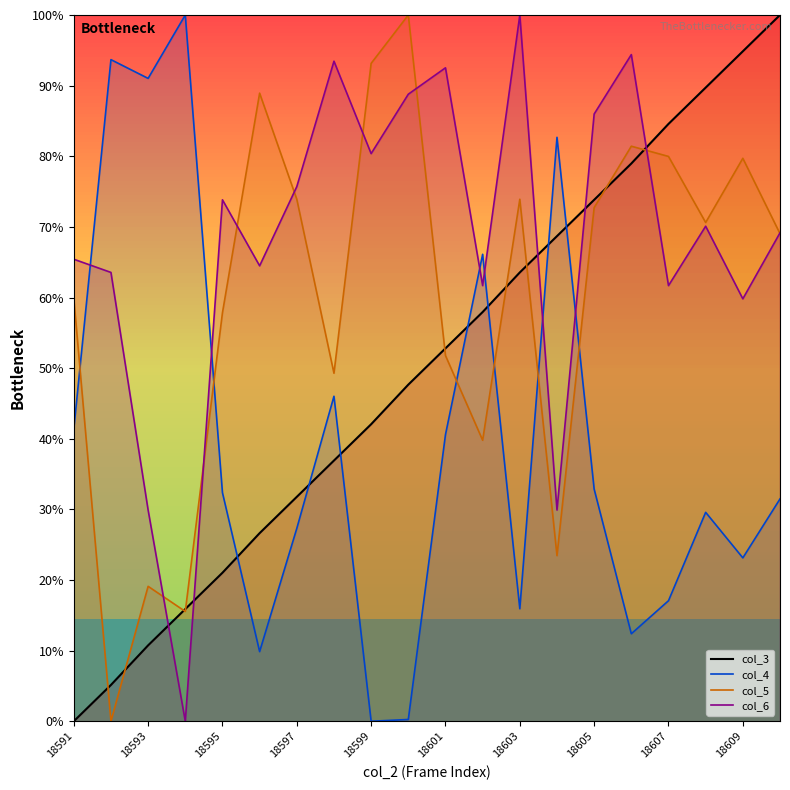

The col_3 line series shows 13.1 at 18597. True or false?

False